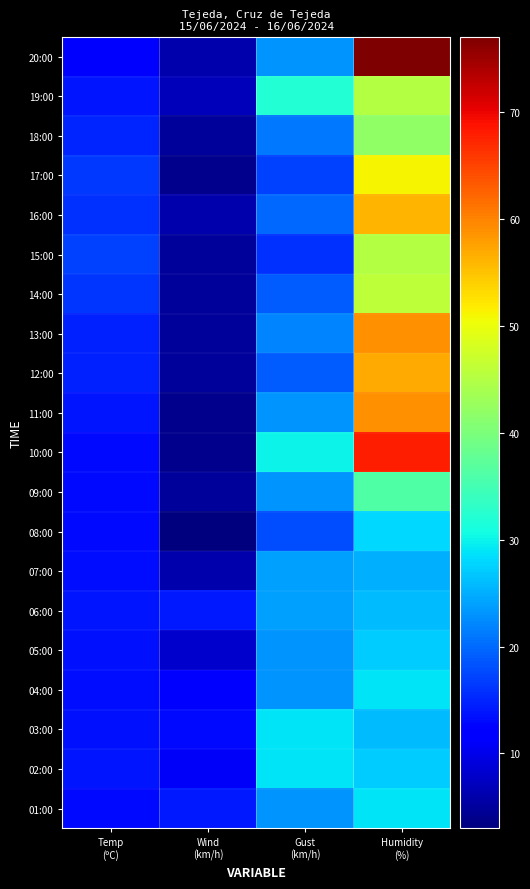

Reading left to right, what are all the values shown in this chart?

20:00: Temp
(ºC)=11.6	Wind
(km/h)=6.0	Gust
(km/h)=23.0	Humidity
(%)=77.0
19:00: Temp
(ºC)=13.9	Wind
(km/h)=7.0	Gust
(km/h)=32.0	Humidity
(%)=45.0
18:00: Temp
(ºC)=15.0	Wind
(km/h)=5.0	Gust
(km/h)=21.0	Humidity
(%)=42.0
17:00: Temp
(ºC)=16.5	Wind
(km/h)=4.0	Gust
(km/h)=17.0	Humidity
(%)=51.0
16:00: Temp
(ºC)=16.0	Wind
(km/h)=6.0	Gust
(km/h)=20.0	Humidity
(%)=56.0
15:00: Temp
(ºC)=16.9	Wind
(km/h)=5.0	Gust
(km/h)=16.0	Humidity
(%)=45.0
14:00: Temp
(ºC)=16.2	Wind
(km/h)=5.0	Gust
(km/h)=19.0	Humidity
(%)=46.0
13:00: Temp
(ºC)=14.8	Wind
(km/h)=5.0	Gust
(km/h)=22.0	Humidity
(%)=59.0
12:00: Temp
(ºC)=14.6	Wind
(km/h)=5.0	Gust
(km/h)=19.0	Humidity
(%)=57.0
11:00: Temp
(ºC)=13.9	Wind
(km/h)=4.0	Gust
(km/h)=23.0	Humidity
(%)=59.0
10:00: Temp
(ºC)=13.0	Wind
(km/h)=4.0	Gust
(km/h)=30.0	Humidity
(%)=68.0
09:00: Temp
(ºC)=13.1	Wind
(km/h)=5.0	Gust
(km/h)=23.0	Humidity
(%)=36.0
08:00: Temp
(ºC)=13.0	Wind
(km/h)=3.0	Gust
(km/h)=18.0	Humidity
(%)=28.0
07:00: Temp
(ºC)=13.3	Wind
(km/h)=6.0	Gust
(km/h)=24.0	Humidity
(%)=25.0
06:00: Temp
(ºC)=13.9	Wind
(km/h)=14.0	Gust
(km/h)=24.0	Humidity
(%)=26.0
05:00: Temp
(ºC)=13.6	Wind
(km/h)=8.0	Gust
(km/h)=23.0	Humidity
(%)=27.0
04:00: Temp
(ºC)=13.3	Wind
(km/h)=12.0	Gust
(km/h)=23.0	Humidity
(%)=29.0
03:00: Temp
(ºC)=13.6	Wind
(km/h)=13.0	Gust
(km/h)=29.0	Humidity
(%)=26.0
02:00: Temp
(ºC)=13.8	Wind
(km/h)=11.0	Gust
(km/h)=29.0	Humidity
(%)=27.0
01:00: Temp
(ºC)=13.0	Wind
(km/h)=14.0	Gust
(km/h)=23.0	Humidity
(%)=29.0